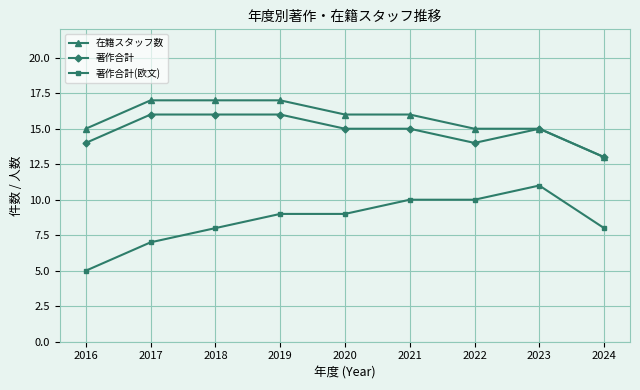

What is the value of the 著作合計 point at the 5th from the left?

15